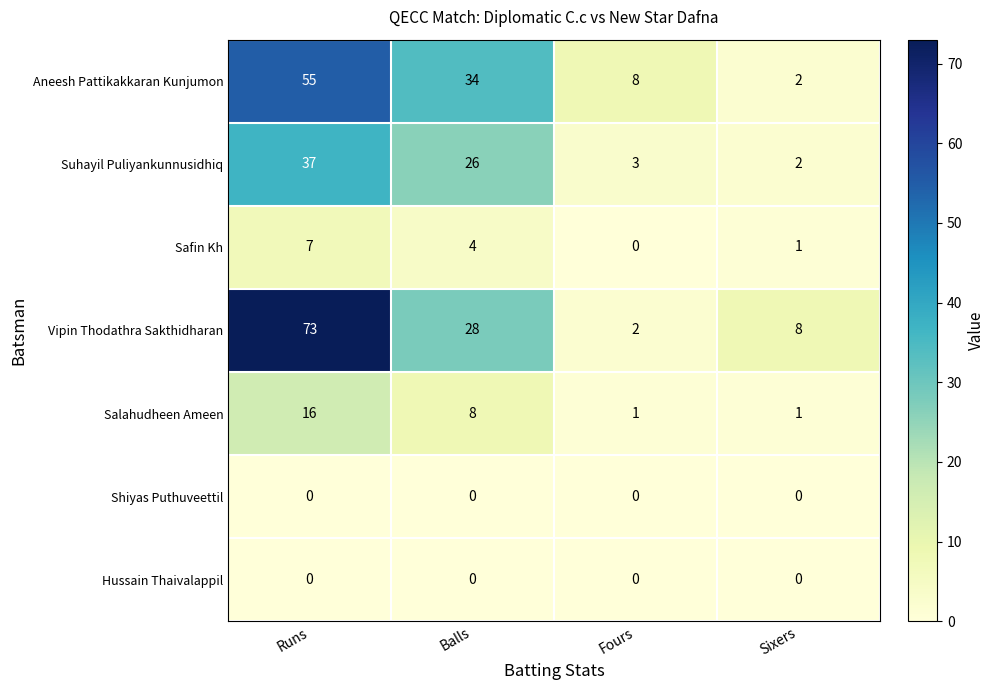

Reading left to right, transcribe all the data shown in this chart.

Aneesh Pattikakkaran Kunjumon: 55	34	8	2
Suhayil Puliyankunnusidhiq: 37	26	3	2
Safin Kh: 7	4	0	1
Vipin Thodathra Sakthidharan: 73	28	2	8
Salahudheen Ameen: 16	8	1	1
Shiyas Puthuveettil: 0	0	0	0
Hussain Thaivalappil: 0	0	0	0